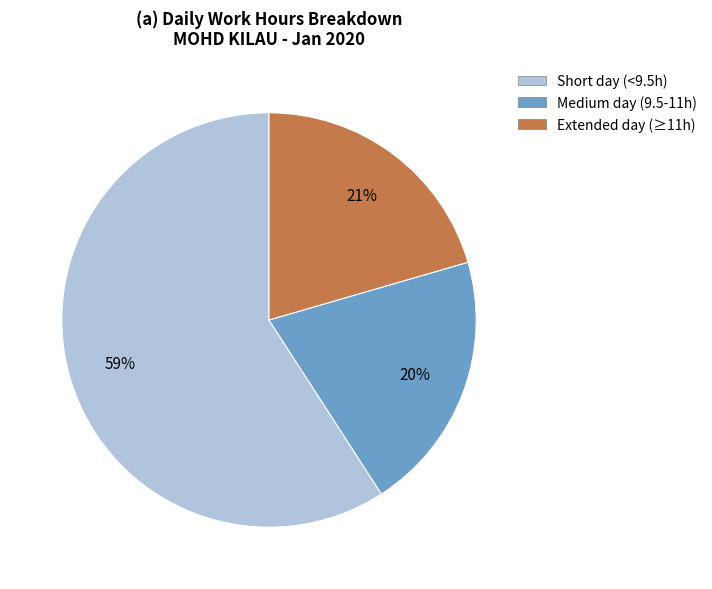

To the nearest percent, what portion does Short day (<9.5h) represent?

59%